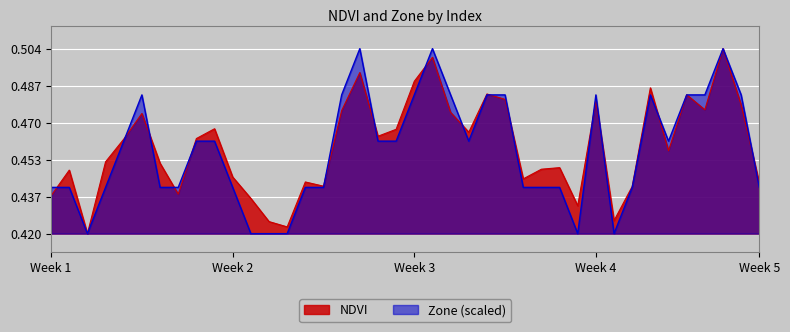

What is the smallest value displayed?

0.4